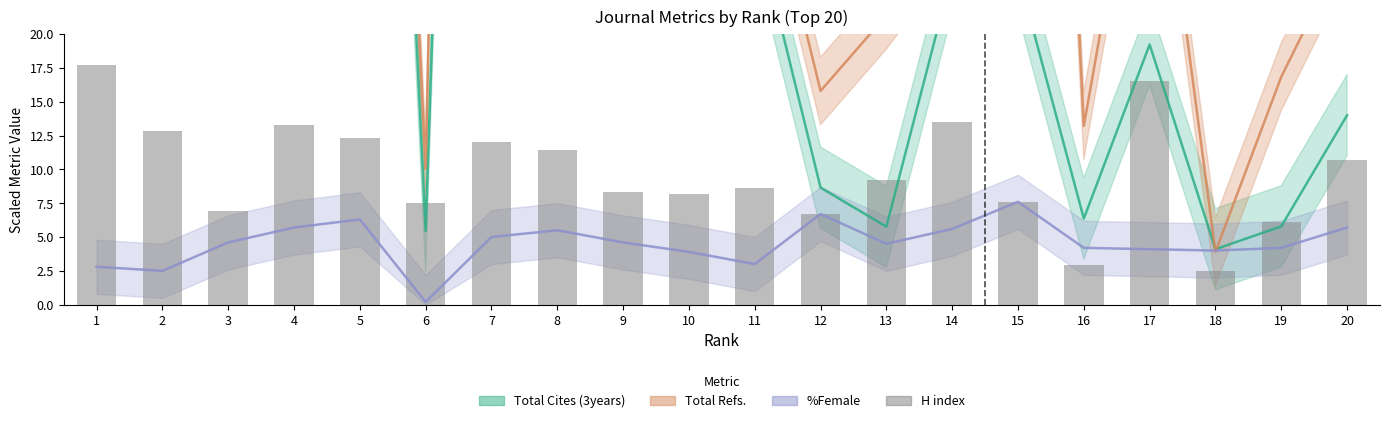

What is the difference between the values at 16 and 18?

0.4